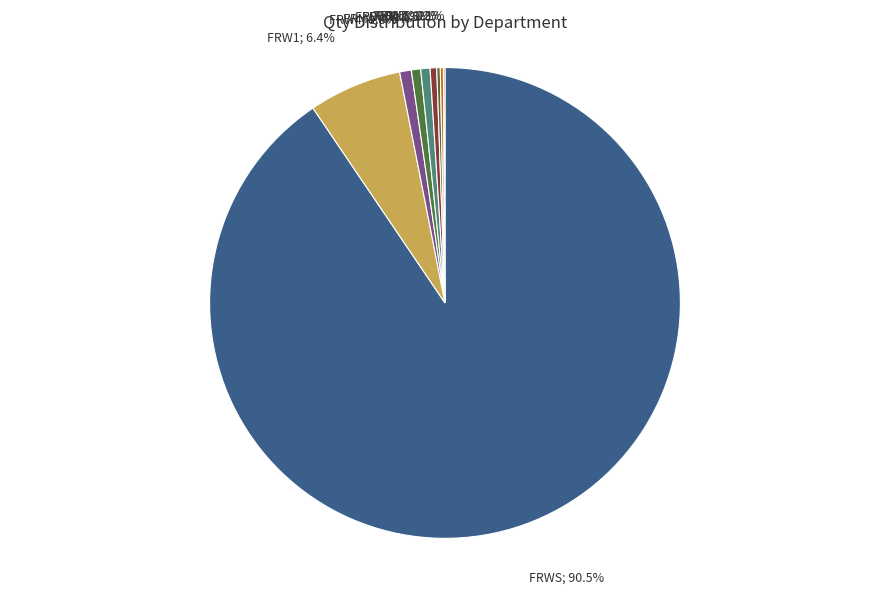

Does any single category account for the majority?

Yes